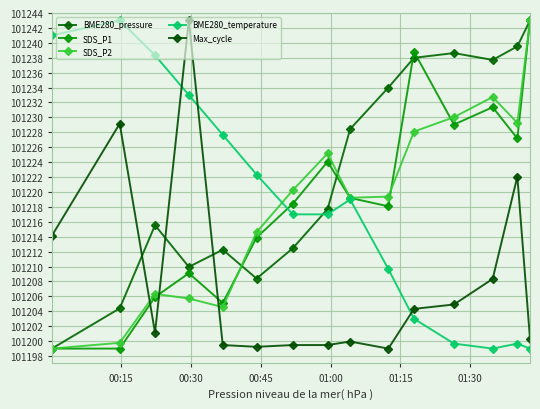

Rank the series by their maximum value, from lowest to highest.

BME280_pressure, SDS_P1, SDS_P2, BME280_temperature, Max_cycle